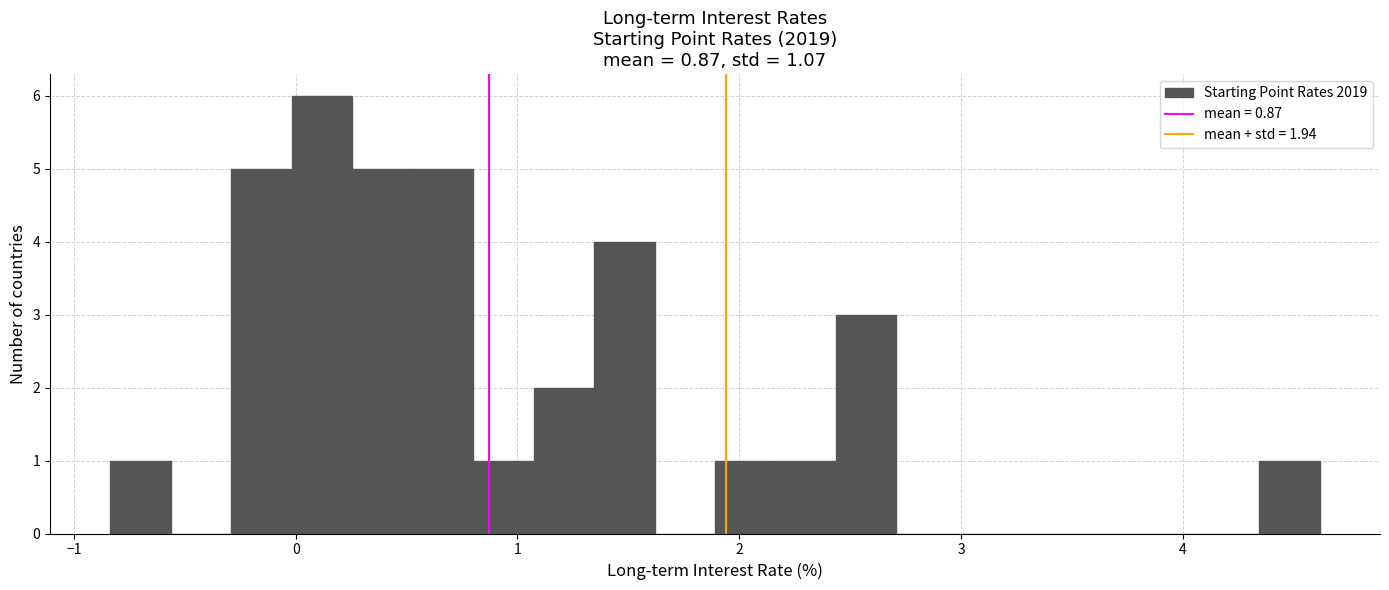

Read against the x-axis, roughly where is the centre of the tallest bar?

0.1